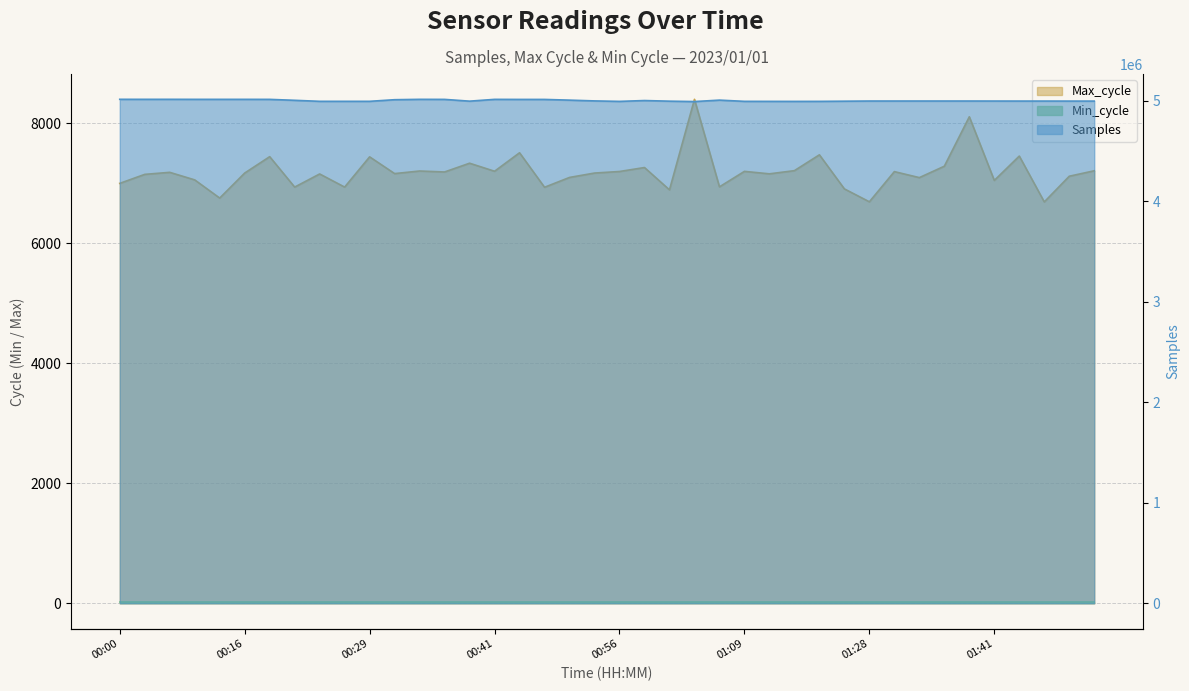

Is it true that Samples equals 1590897 at 01:01?

False